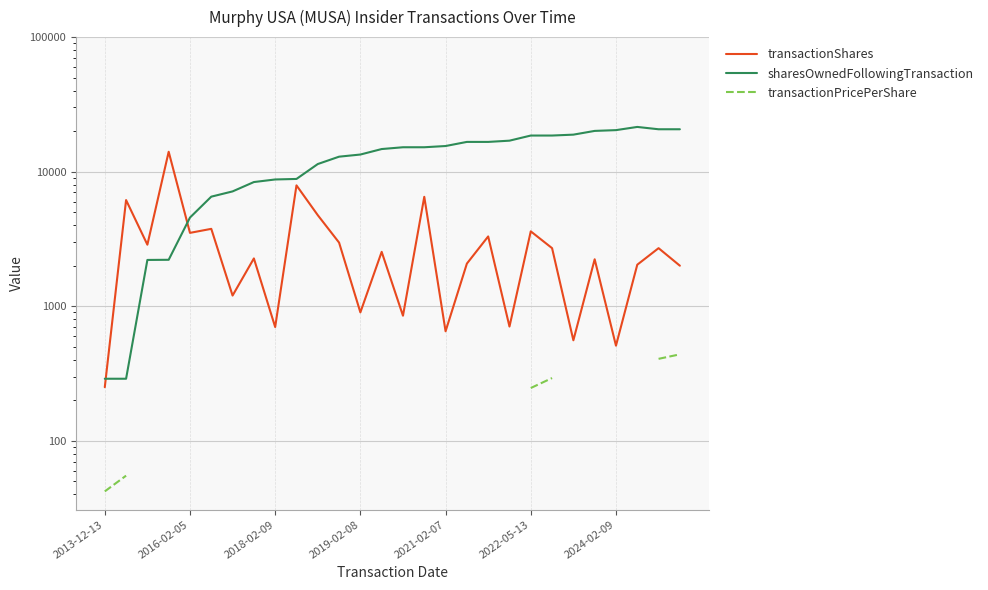

Which series has the widest spread of values?

sharesOwnedFollowingTransaction